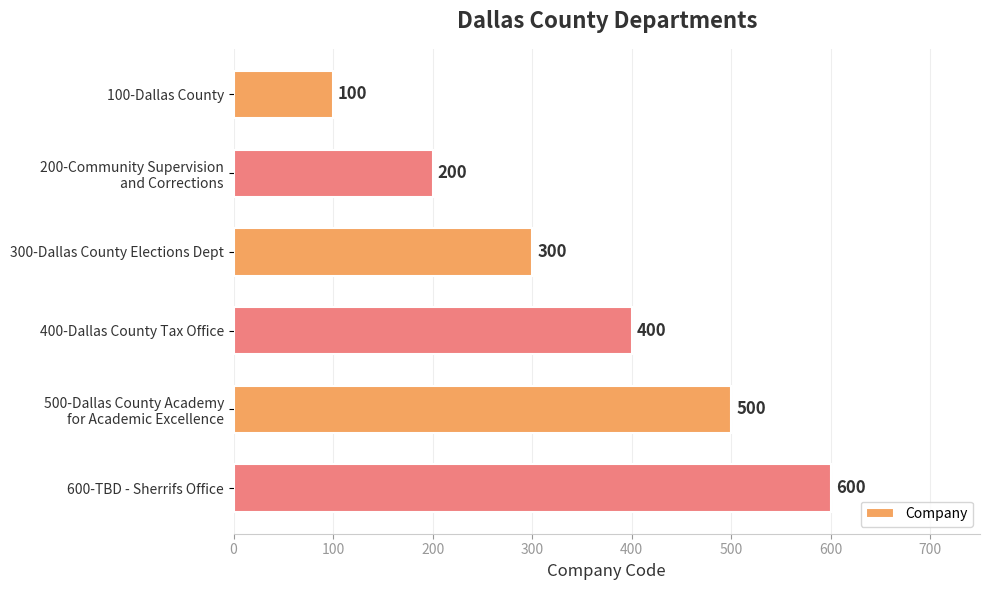

How many data points are less than 400?

3